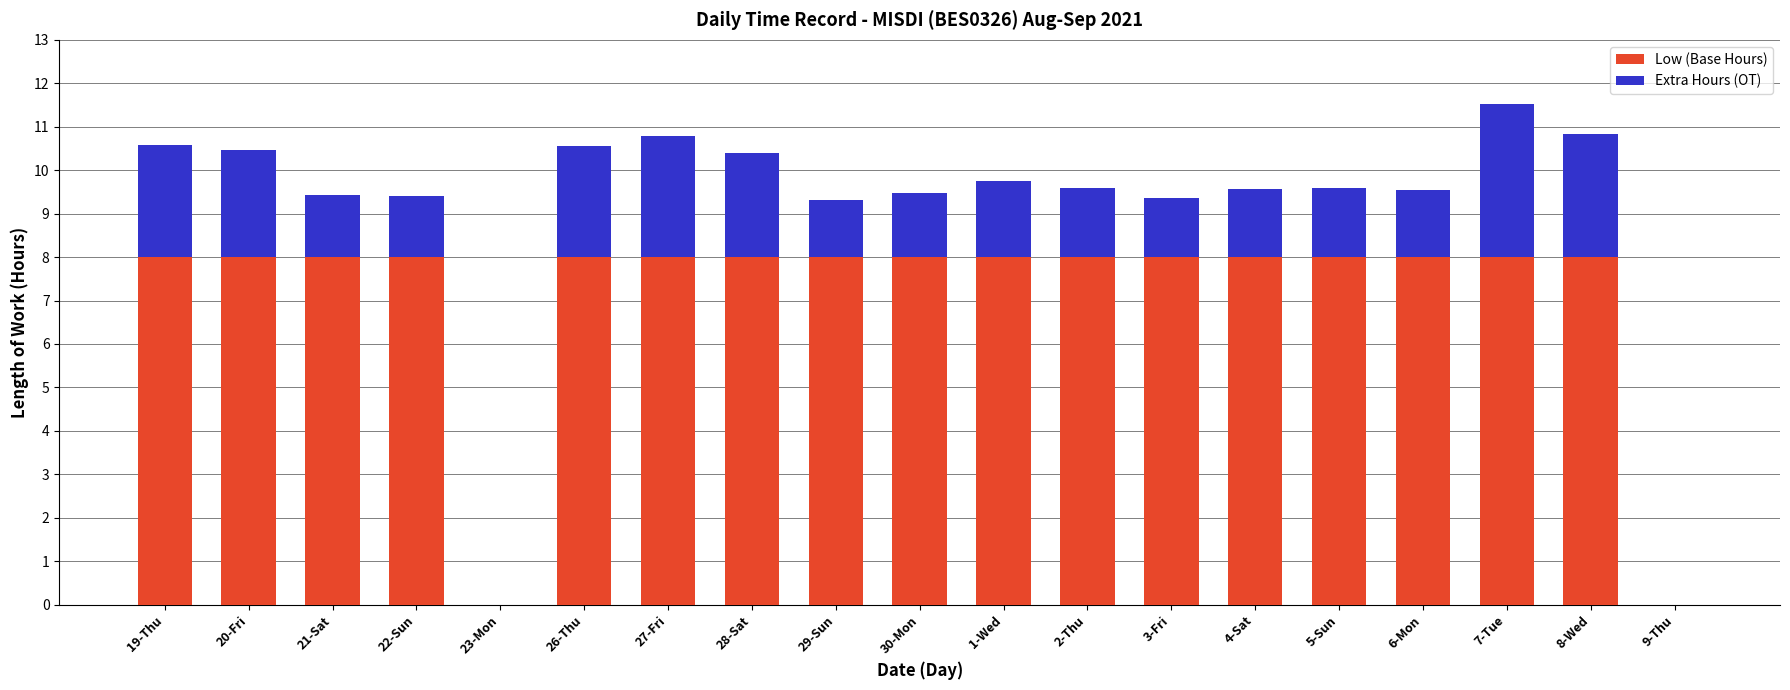

What is the total value across all series at 2-Thu?

9.6